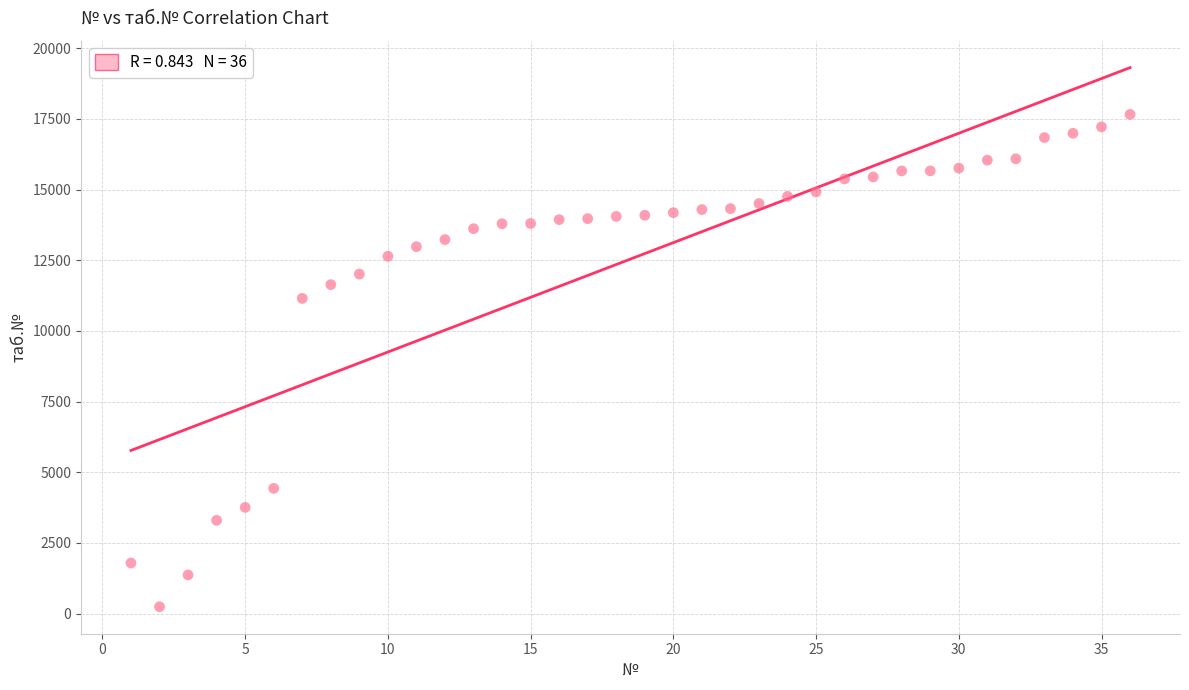

What Y value in the scatter plot is closest to 8950?

11150